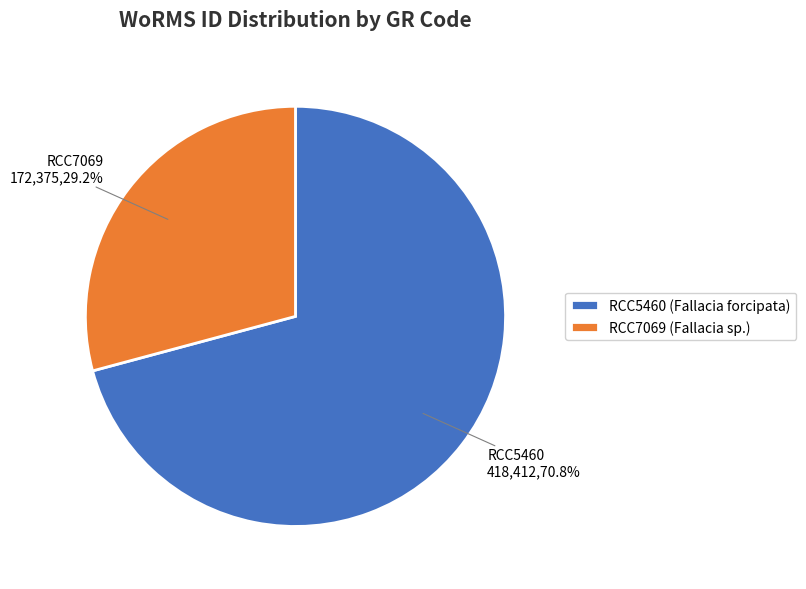

To the nearest percent, what is the combined percentage of RCC5460 and RCC7069?

100%